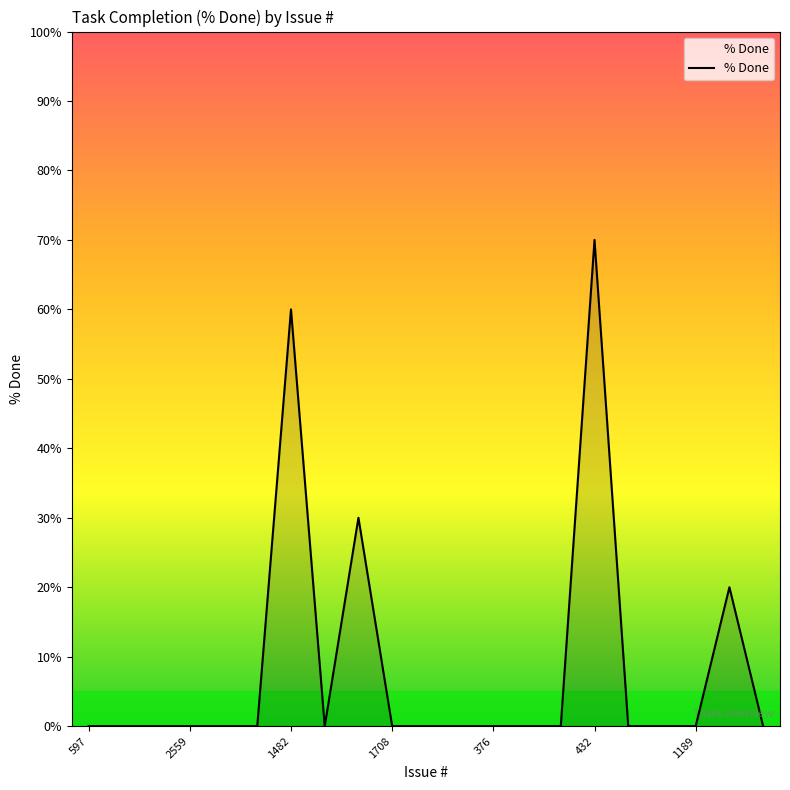

What is the difference between the maximum and minimum values?

70